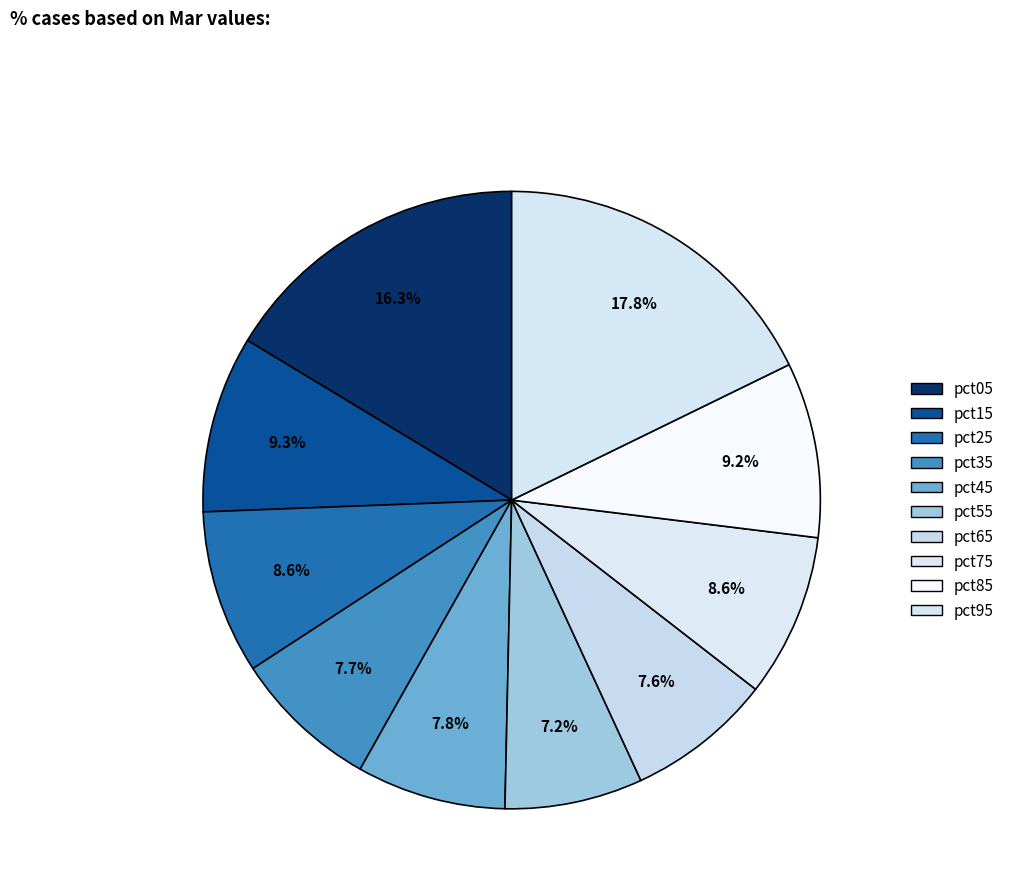

Does pct15 represent more than half of the total?

No